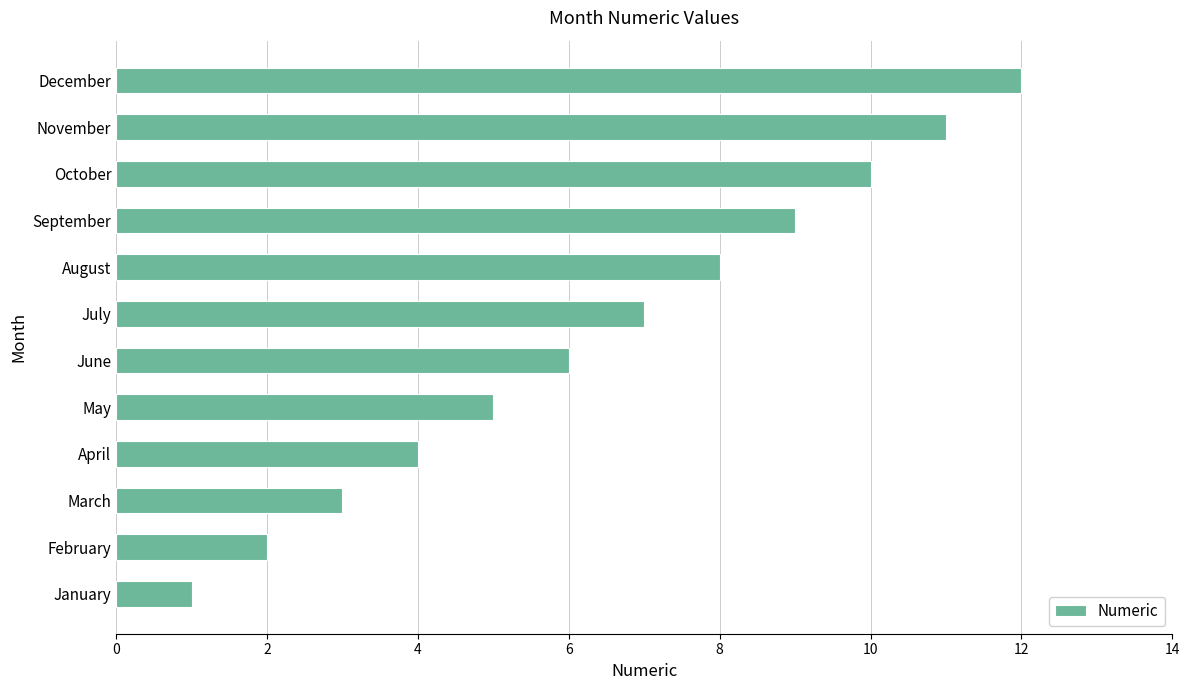

What is the minimum value shown in the chart?

1